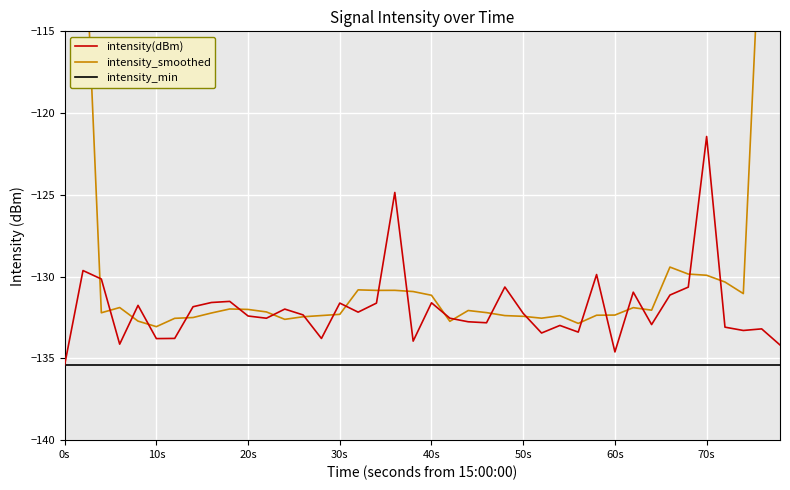

What are all the series names shown in the legend?

intensity(dBm), intensity_smoothed, intensity_min